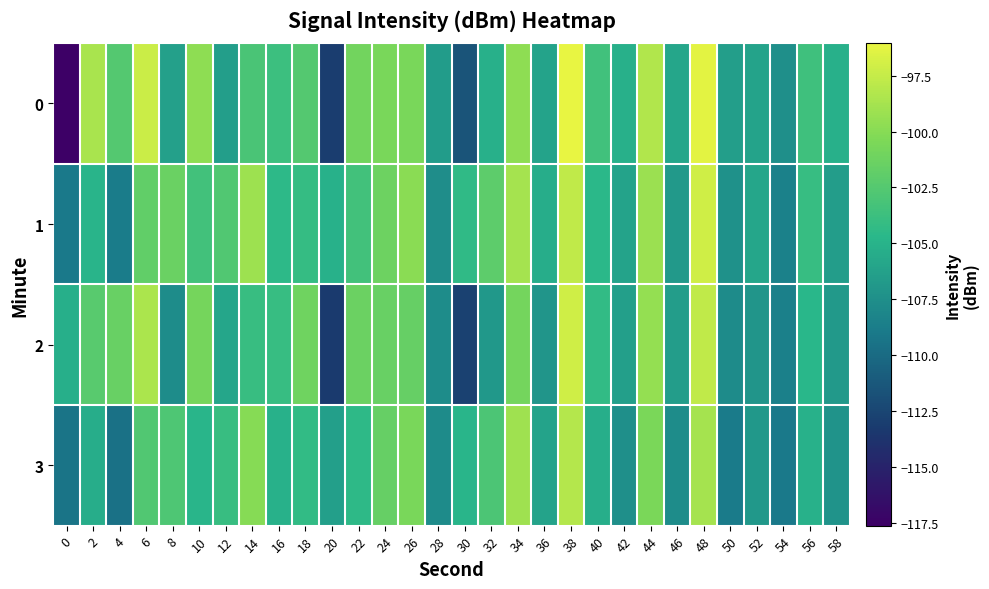

Reading left to right, extract all data points from this chart.

0: 0=-117.6	2=-98.6	4=-102.5	6=-97.3	8=-106.2	10=-99.8	12=-106.4	14=-103.0	16=-103.8	18=-102.5	20=-113.0	22=-101.0	24=-100.6	26=-100.6	28=-106.6	30=-111.5	32=-105.2	34=-99.7	36=-106.1	38=-96.0	40=-103.5	42=-105.2	44=-98.3	46=-105.8	48=-96.2	50=-106.4	52=-106.1	54=-107.5	56=-103.6	58=-105.2
1: 0=-108.9	2=-104.9	4=-108.8	6=-101.8	8=-101.4	10=-103.4	12=-102.6	14=-99.1	16=-104.5	18=-104.1	20=-105.1	22=-103.5	24=-101.2	26=-99.9	28=-107.7	30=-104.3	32=-102.1	34=-98.8	36=-105.4	38=-97.7	40=-104.6	42=-106.1	44=-99.2	46=-106.8	48=-97.1	50=-107.3	52=-105.9	54=-108.5	56=-104.0	58=-106.6
2: 0=-105.2	2=-102.3	4=-101.5	6=-98.6	8=-107.7	10=-100.8	12=-105.9	14=-103.9	16=-104.0	18=-101.1	20=-113.2	22=-101.3	24=-101.5	26=-101.6	28=-107.7	30=-112.8	32=-106.9	34=-100.9	36=-107.0	38=-97.1	40=-104.2	42=-106.3	44=-99.5	46=-106.6	48=-97.7	50=-107.8	52=-107.0	54=-108.6	56=-104.7	58=-106.8
3: 0=-109.3	2=-105.5	4=-109.6	6=-102.7	8=-102.8	10=-104.9	12=-103.9	14=-100.0	16=-105.1	18=-104.2	20=-106.3	22=-104.5	24=-101.6	26=-100.7	28=-107.8	30=-104.9	32=-102.9	34=-99.0	36=-106.1	38=-98.2	40=-105.3	42=-107.5	44=-100.6	46=-107.7	48=-98.8	50=-108.9	52=-106.9	54=-109.0	56=-105.1	58=-107.2